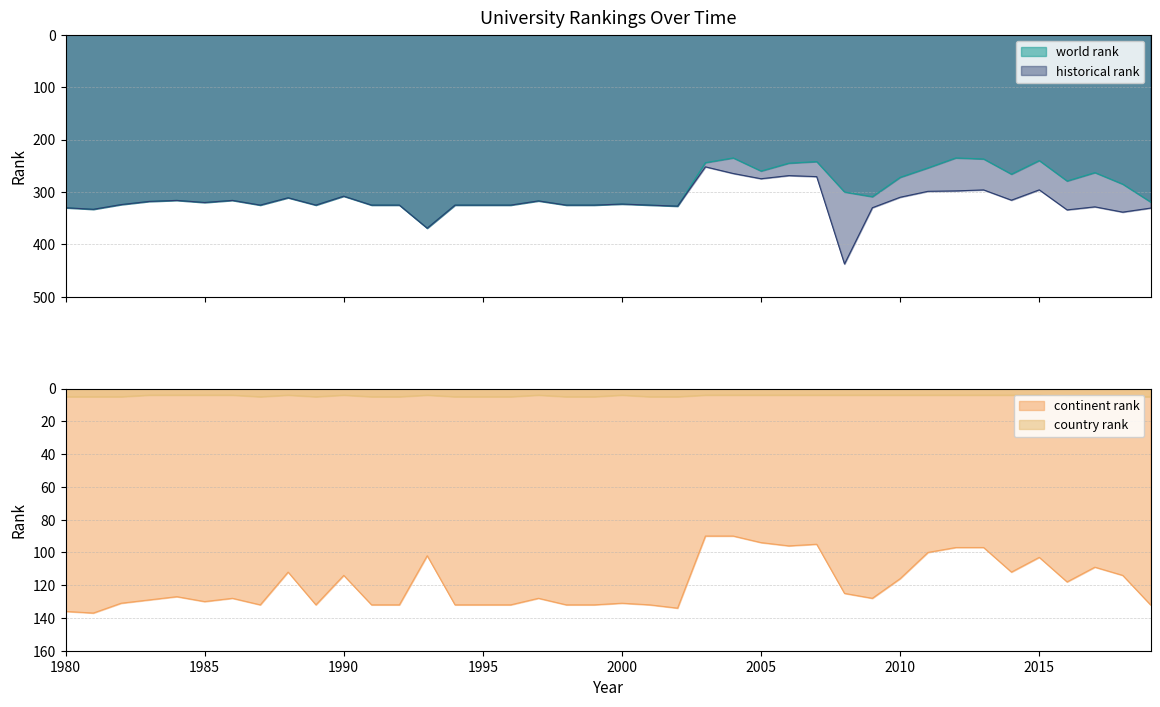

How many lines are shown in the chart?

4